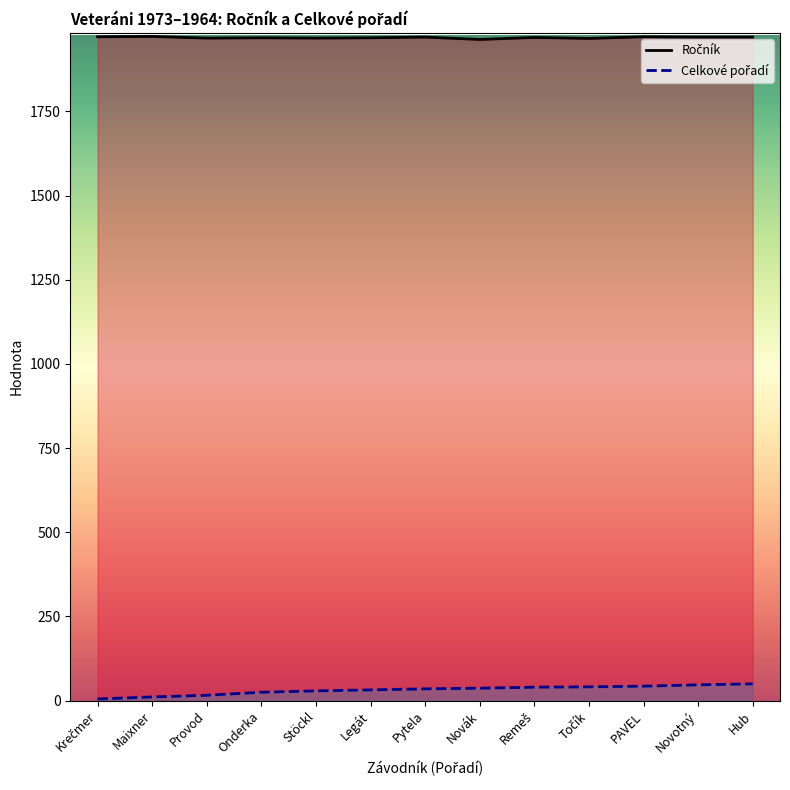

List the labels in order of Celkové pořadí value, smallest first.

Krečmer, Maixner, Provod, Onderka, Stöckl, Legát, Pytela, Novák, Remeš, Točík, PAVEL, Novotný, Hub